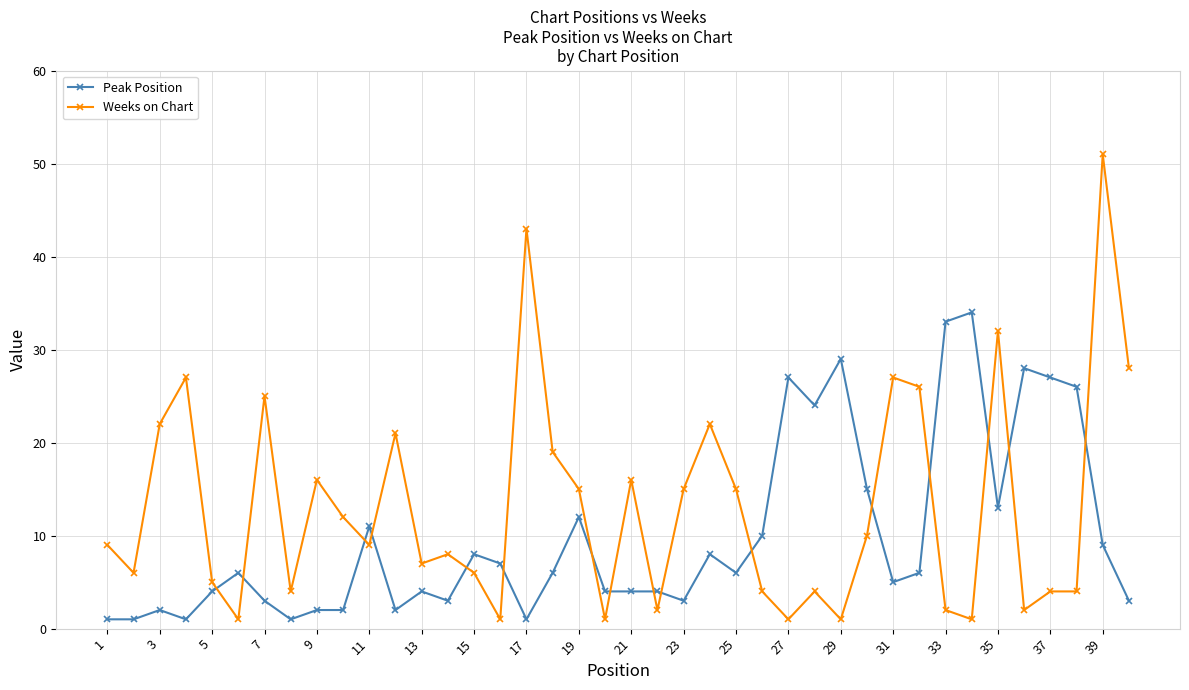

Which series has the largest total across all categories?

Weeks on Chart